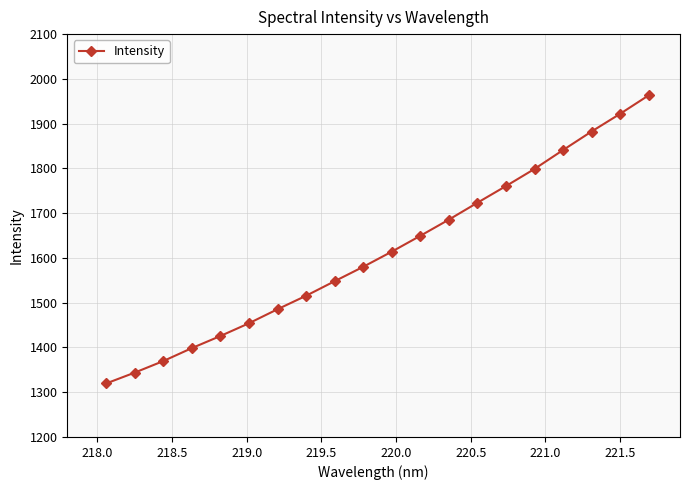

What is the sum of all values?

32279.6